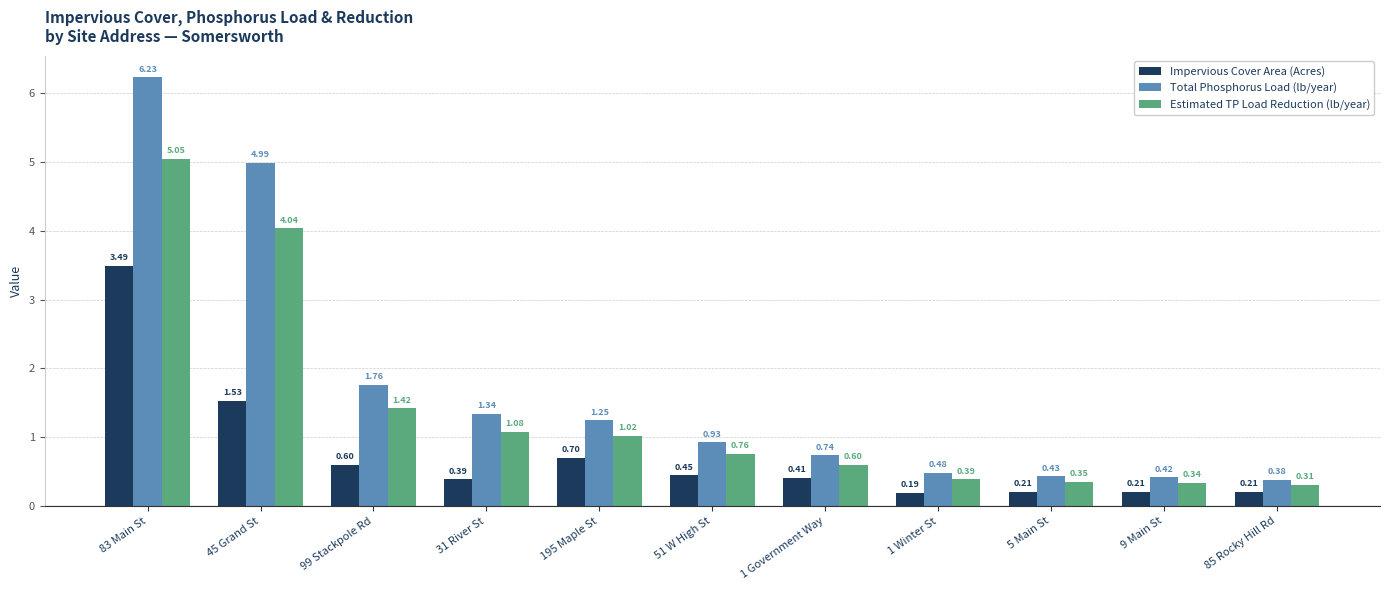

What is the label of the 11th bar from the right?

83 Main St